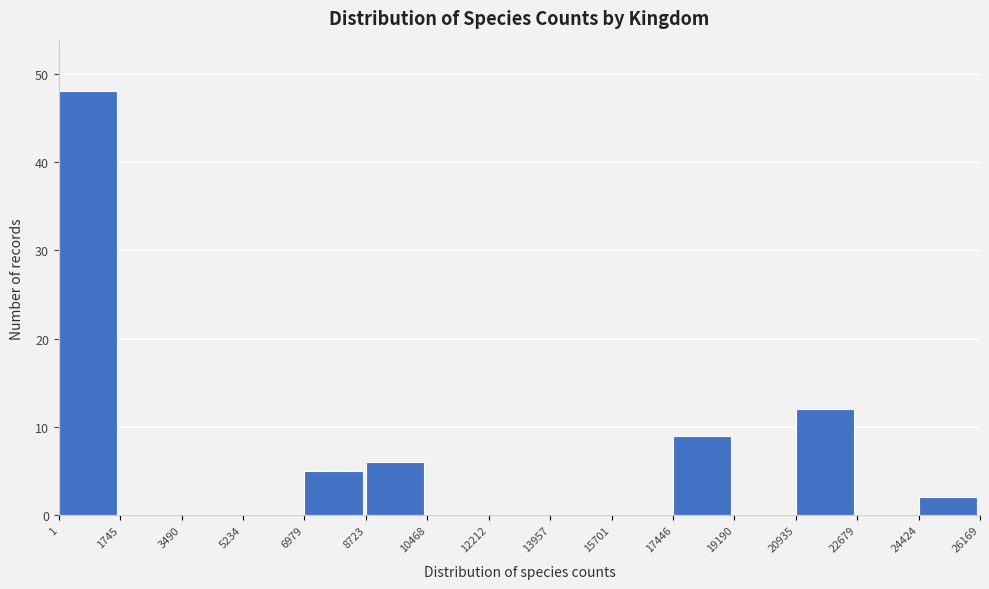

Reading left to right, list every bar in this chart as the range it spans on the x-axis followed by its height. The values are not printed on the chart, so give them approximately, as read against the axis.

1 to 1745: 48
1745 to 3490: 0
3490 to 5234: 0
5234 to 6979: 0
6979 to 8723: 5
8723 to 10468: 6
10468 to 12212: 0
12212 to 13957: 0
13957 to 15701: 0
15701 to 17446: 0
17446 to 19190: 9
19190 to 20935: 0
20935 to 22679: 12
22679 to 24424: 0
24424 to 26169: 2